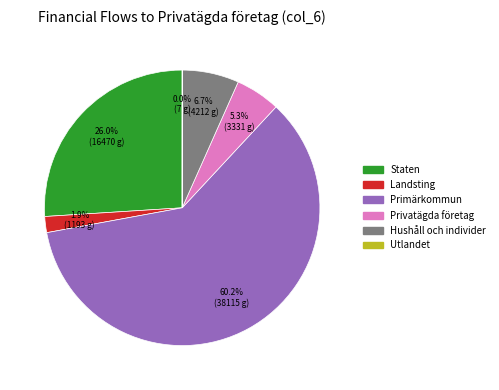

Is there any slice that represents more than half of the pie?

Yes